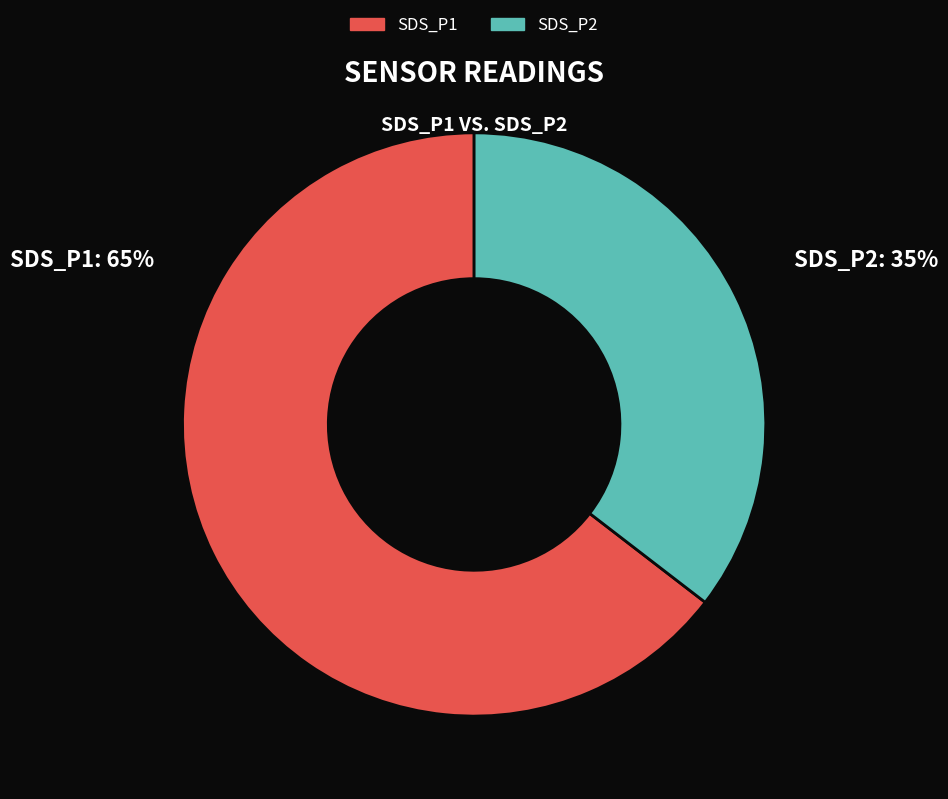

Does any single category account for the majority?

Yes